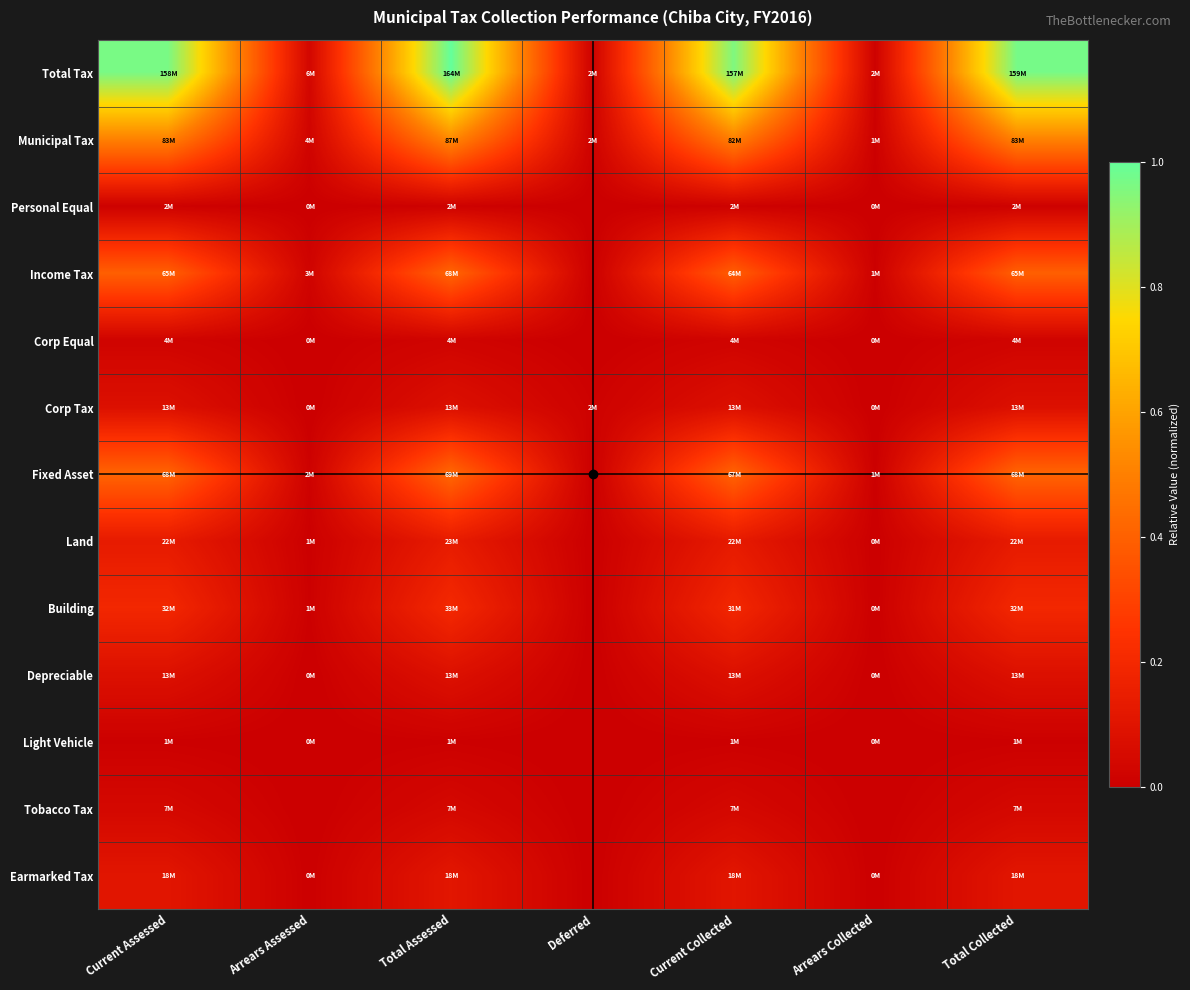

Which label corresponds to the largest value in the chart?

Total Assessed